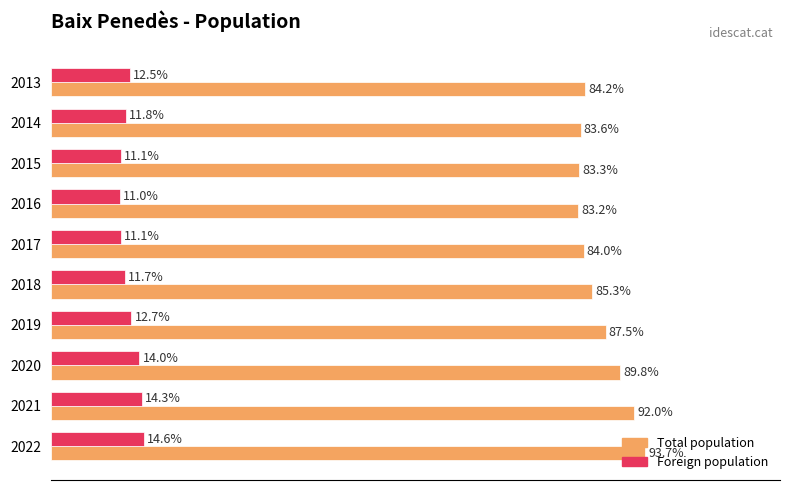

List the series in order of their overall mean, lowest first.

Foreign population, Total population